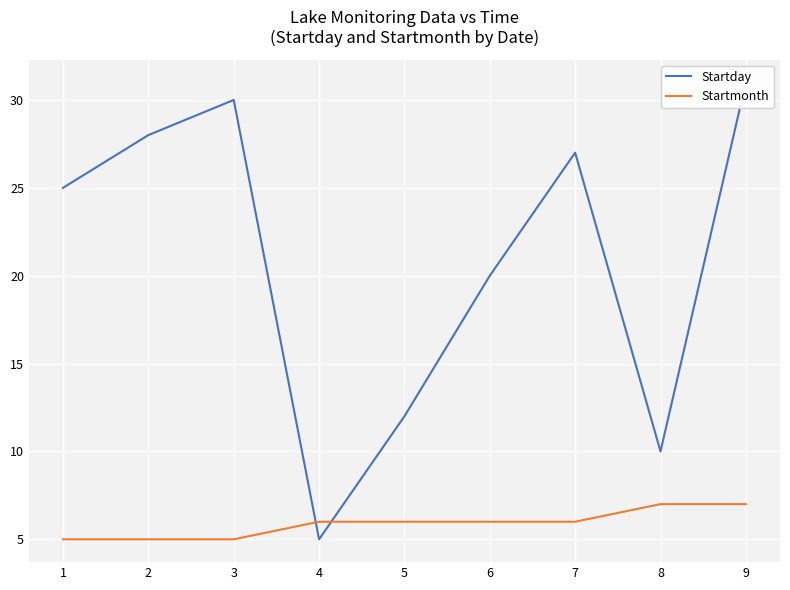

Between which two adjacent categories do Startday and Startmonth first intersect?

3 and 4